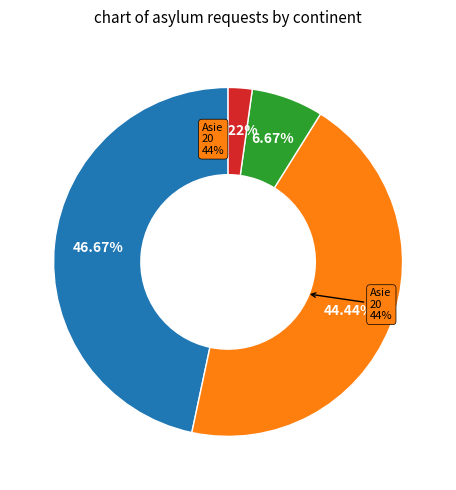

Which category has the smallest portion of the pie?

Provenance inconnu